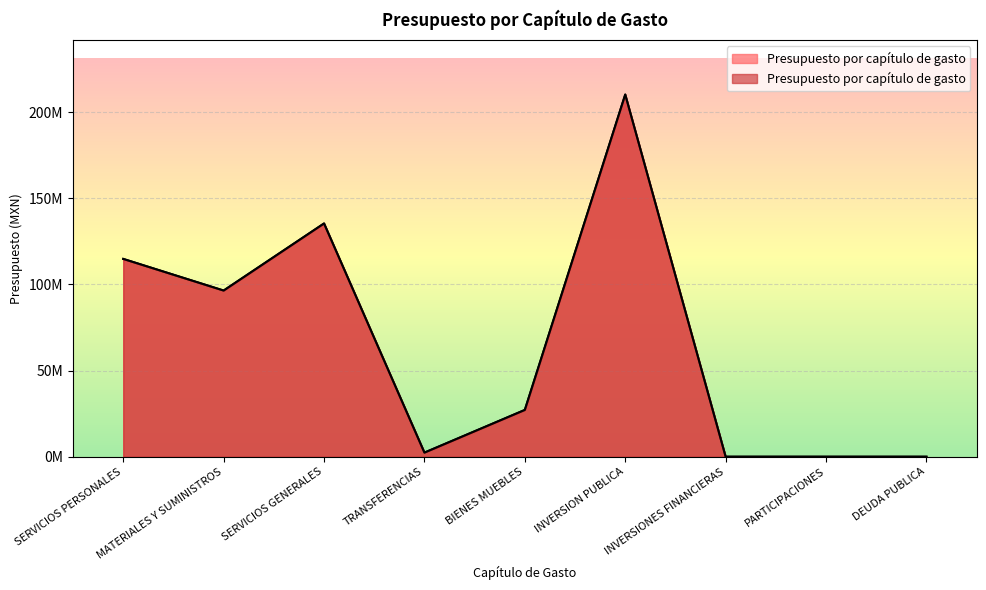

What is the label of the 2nd point from the right?

PARTICIPACIONES